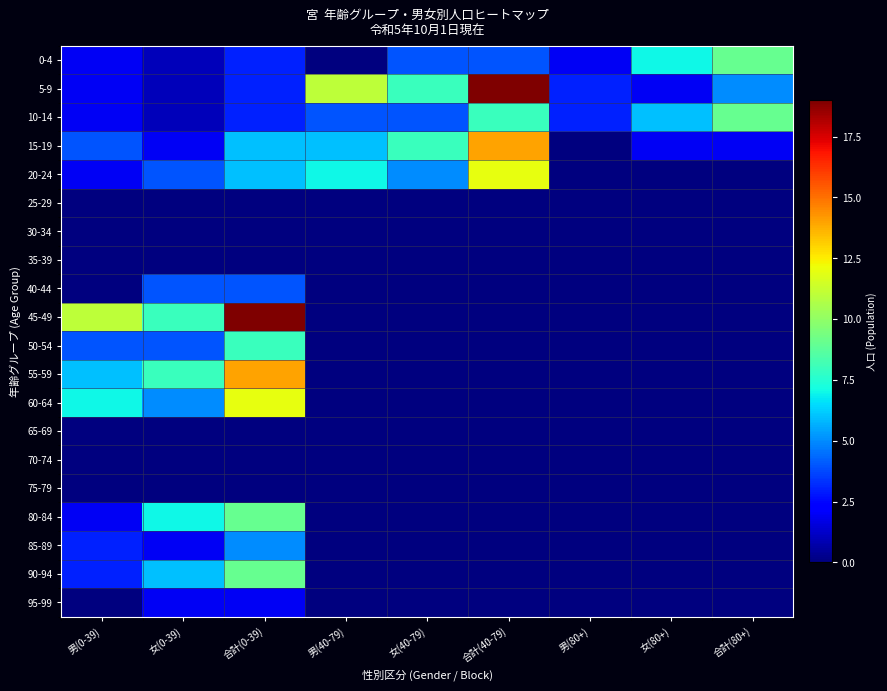

Reading left to right, transcribe all the data shown in this chart.

0-4: 男(0-39)=2	女(0-39)=1	合計(0-39)=3	男(40-79)=0	女(40-79)=4	合計(40-79)=4	男(80+)=2	女(80+)=7	合計(80+)=9
5-9: 男(0-39)=2	女(0-39)=1	合計(0-39)=3	男(40-79)=11	女(40-79)=8	合計(40-79)=19	男(80+)=3	女(80+)=2	合計(80+)=5
10-14: 男(0-39)=2	女(0-39)=1	合計(0-39)=3	男(40-79)=4	女(40-79)=4	合計(40-79)=8	男(80+)=3	女(80+)=6	合計(80+)=9
15-19: 男(0-39)=4	女(0-39)=2	合計(0-39)=6	男(40-79)=6	女(40-79)=8	合計(40-79)=14	男(80+)=0	女(80+)=2	合計(80+)=2
20-24: 男(0-39)=2	女(0-39)=4	合計(0-39)=6	男(40-79)=7	女(40-79)=5	合計(40-79)=12	男(80+)=0	女(80+)=0	合計(80+)=0
25-29: 男(0-39)=0	女(0-39)=0	合計(0-39)=0	男(40-79)=0	女(40-79)=0	合計(40-79)=0	男(80+)=0	女(80+)=0	合計(80+)=0
30-34: 男(0-39)=0	女(0-39)=0	合計(0-39)=0	男(40-79)=0	女(40-79)=0	合計(40-79)=0	男(80+)=0	女(80+)=0	合計(80+)=0
35-39: 男(0-39)=0	女(0-39)=0	合計(0-39)=0	男(40-79)=0	女(40-79)=0	合計(40-79)=0	男(80+)=0	女(80+)=0	合計(80+)=0
40-44: 男(0-39)=0	女(0-39)=4	合計(0-39)=4	男(40-79)=0	女(40-79)=0	合計(40-79)=0	男(80+)=0	女(80+)=0	合計(80+)=0
45-49: 男(0-39)=11	女(0-39)=8	合計(0-39)=19	男(40-79)=0	女(40-79)=0	合計(40-79)=0	男(80+)=0	女(80+)=0	合計(80+)=0
50-54: 男(0-39)=4	女(0-39)=4	合計(0-39)=8	男(40-79)=0	女(40-79)=0	合計(40-79)=0	男(80+)=0	女(80+)=0	合計(80+)=0
55-59: 男(0-39)=6	女(0-39)=8	合計(0-39)=14	男(40-79)=0	女(40-79)=0	合計(40-79)=0	男(80+)=0	女(80+)=0	合計(80+)=0
60-64: 男(0-39)=7	女(0-39)=5	合計(0-39)=12	男(40-79)=0	女(40-79)=0	合計(40-79)=0	男(80+)=0	女(80+)=0	合計(80+)=0
65-69: 男(0-39)=0	女(0-39)=0	合計(0-39)=0	男(40-79)=0	女(40-79)=0	合計(40-79)=0	男(80+)=0	女(80+)=0	合計(80+)=0
70-74: 男(0-39)=0	女(0-39)=0	合計(0-39)=0	男(40-79)=0	女(40-79)=0	合計(40-79)=0	男(80+)=0	女(80+)=0	合計(80+)=0
75-79: 男(0-39)=0	女(0-39)=0	合計(0-39)=0	男(40-79)=0	女(40-79)=0	合計(40-79)=0	男(80+)=0	女(80+)=0	合計(80+)=0
80-84: 男(0-39)=2	女(0-39)=7	合計(0-39)=9	男(40-79)=0	女(40-79)=0	合計(40-79)=0	男(80+)=0	女(80+)=0	合計(80+)=0
85-89: 男(0-39)=3	女(0-39)=2	合計(0-39)=5	男(40-79)=0	女(40-79)=0	合計(40-79)=0	男(80+)=0	女(80+)=0	合計(80+)=0
90-94: 男(0-39)=3	女(0-39)=6	合計(0-39)=9	男(40-79)=0	女(40-79)=0	合計(40-79)=0	男(80+)=0	女(80+)=0	合計(80+)=0
95-99: 男(0-39)=0	女(0-39)=2	合計(0-39)=2	男(40-79)=0	女(40-79)=0	合計(40-79)=0	男(80+)=0	女(80+)=0	合計(80+)=0